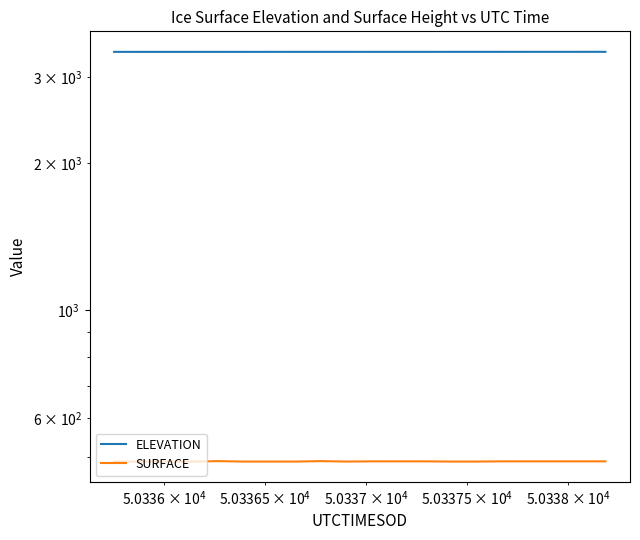

Count the number of categories in the chart.

20